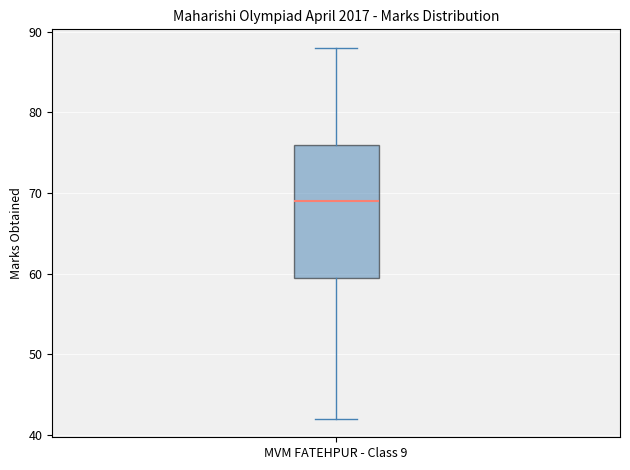

Where does the median line of the box for MVM FATEHPUR - Class 9 sit on the y-axis? The values are not printed on the chart, so give them approximately, as read against the axis.

69